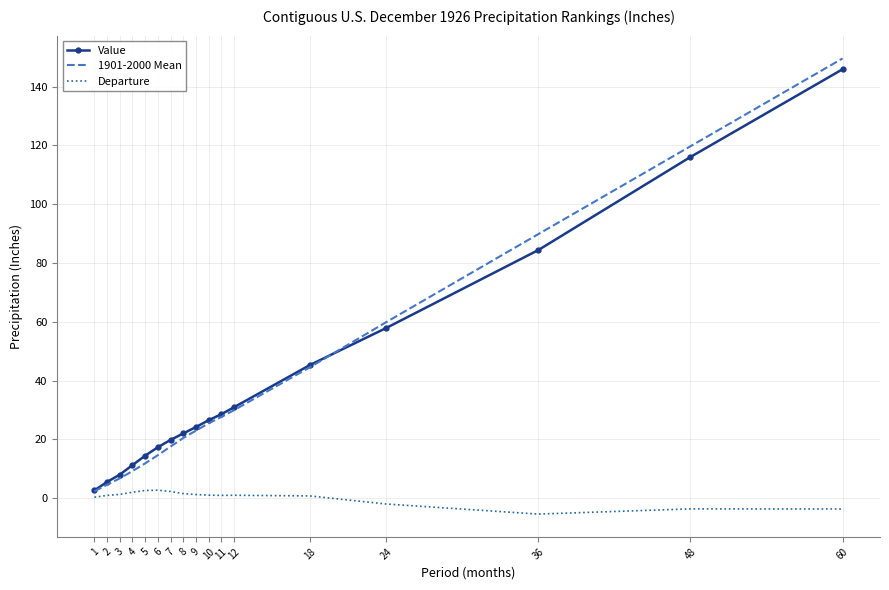

What is the sum of all Value values?

660.7